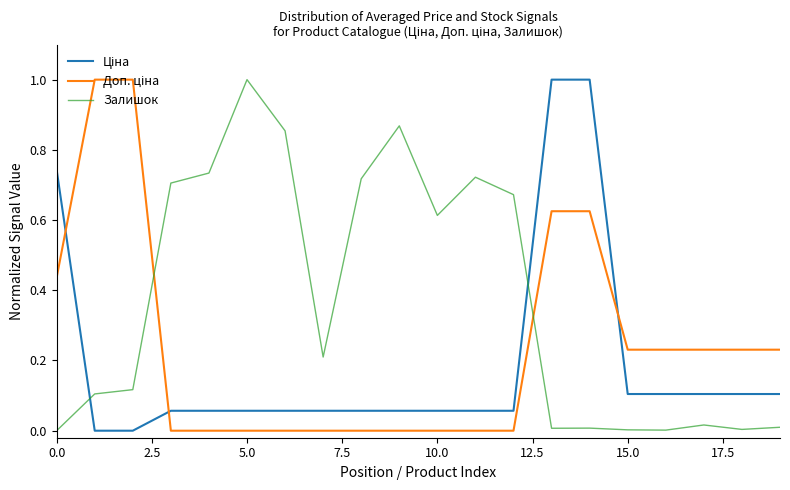

Does the chart have visible grid lines?

No